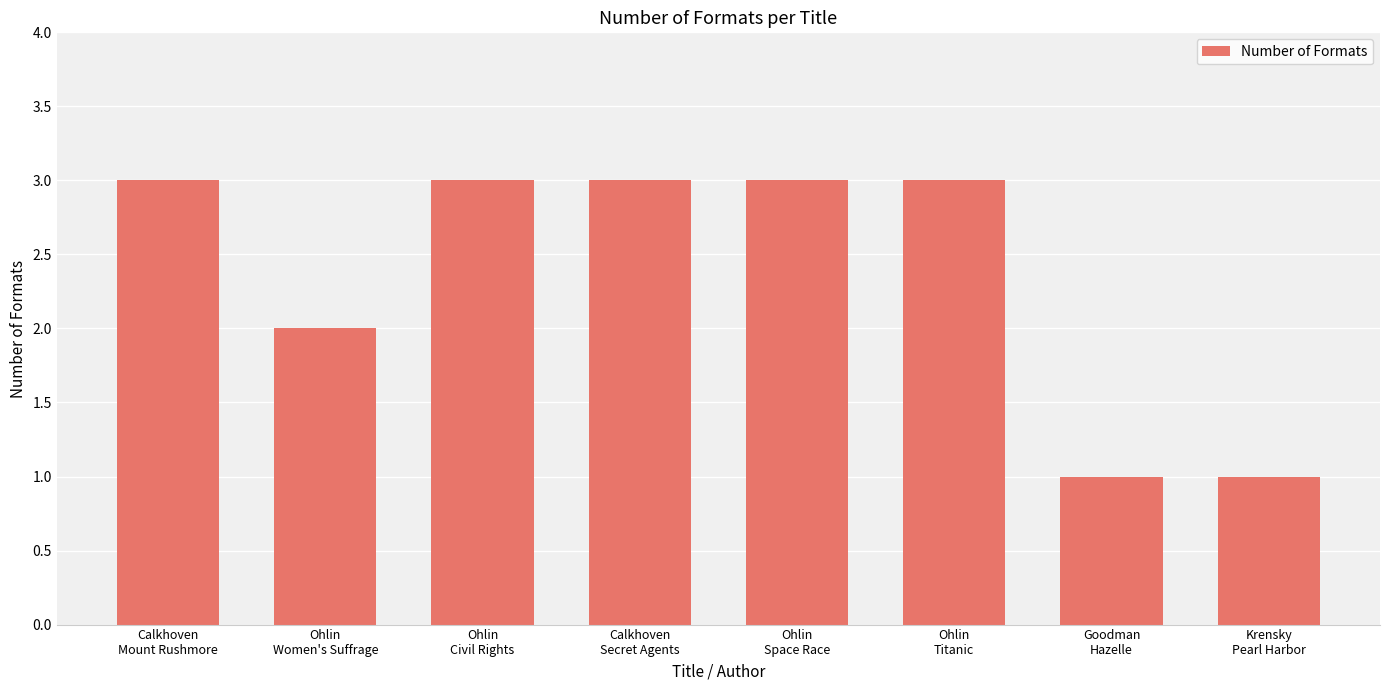

Reading left to right, what are all the values shown in this chart?

3	2	3	3	3	3	1	1